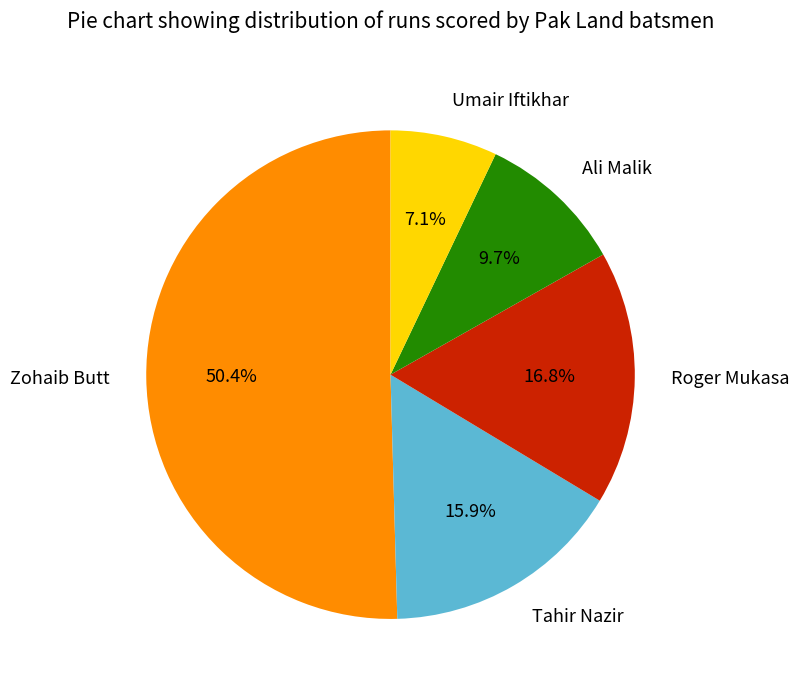

To the nearest percent, what portion does Roger Mukasa represent?

17%